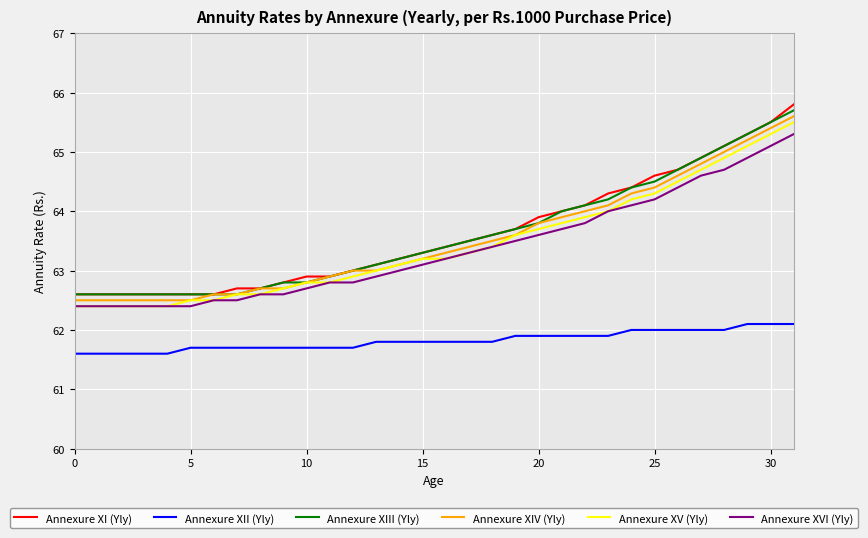

List the series in order of their peak value, highest first.

Annexure XI (Yly), Annexure XIII (Yly), Annexure XIV (Yly), Annexure XV (Yly), Annexure XVI (Yly), Annexure XII (Yly)